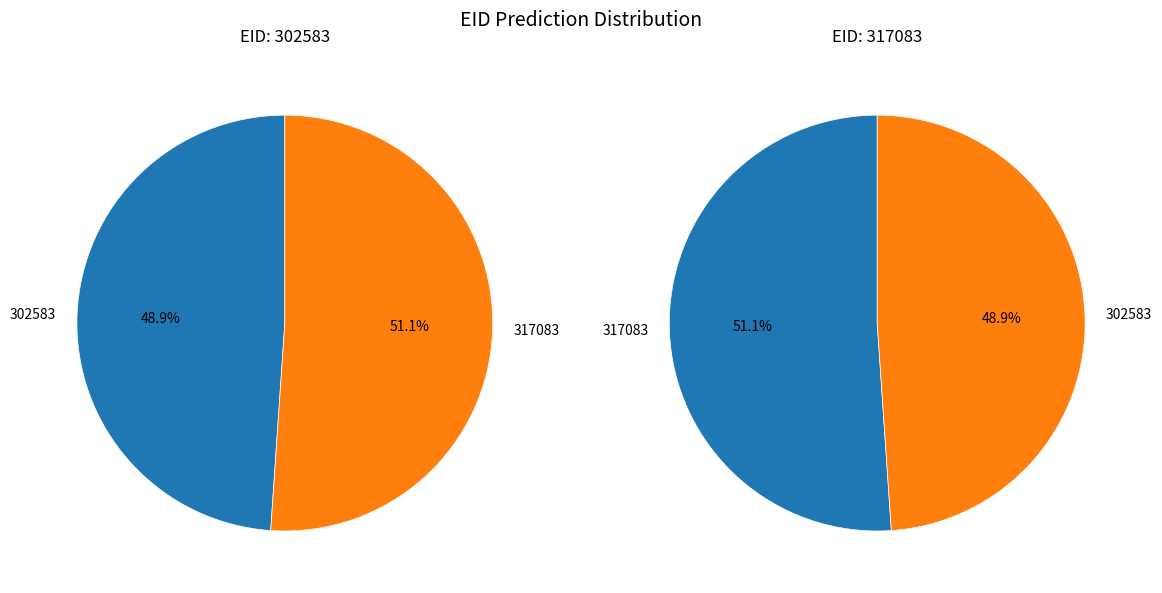

Rank the categories by value from highest to lowest.

317083, 302583